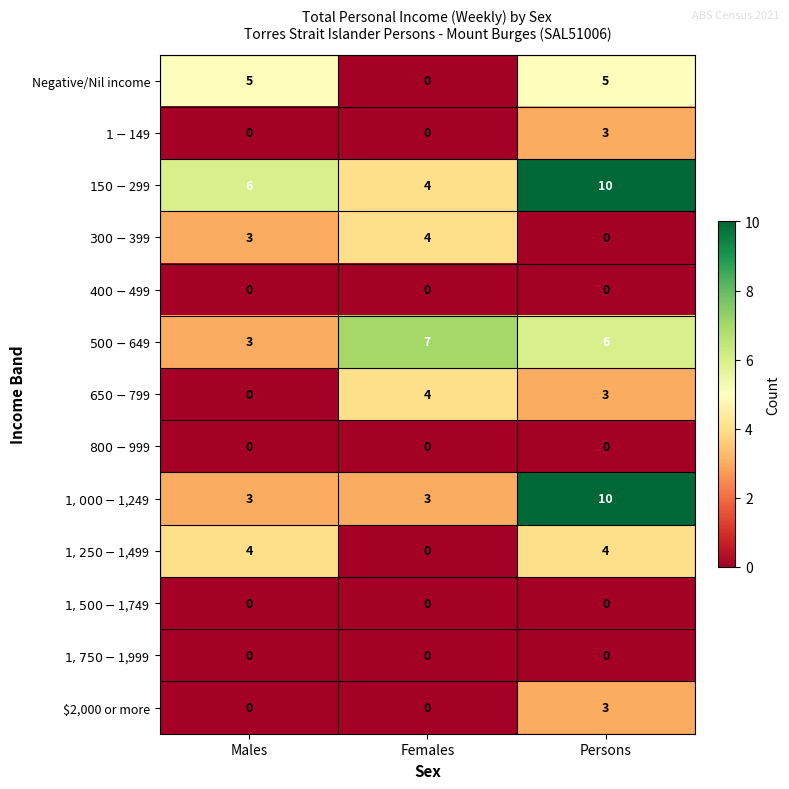

How many series are shown in this chart?

13